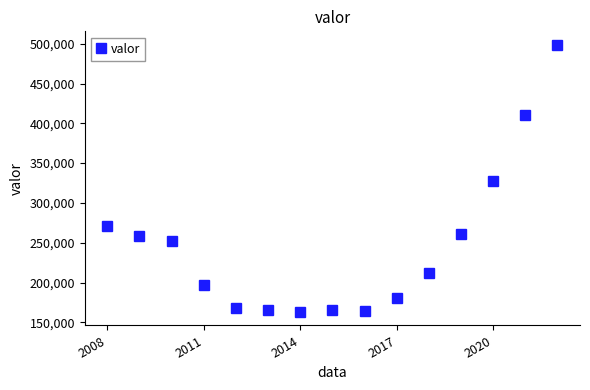

What is the average value?

246245